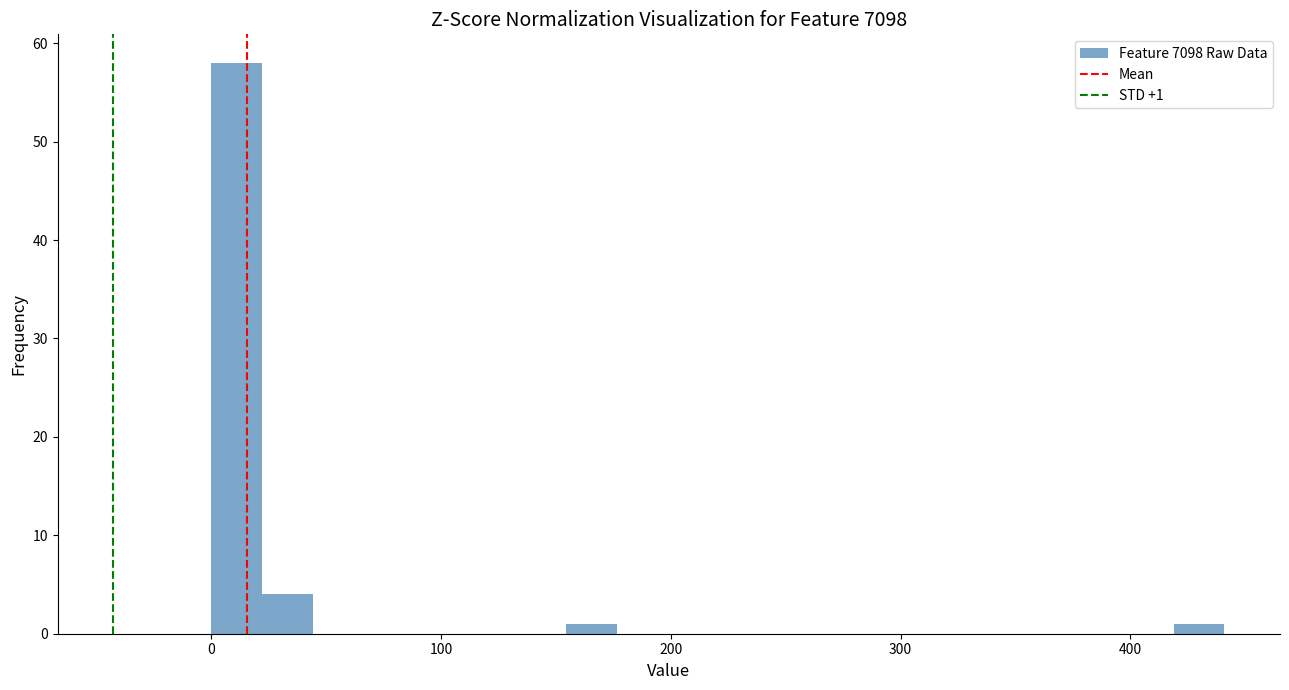

Around what value on the x-axis is the tallest bar? Give the approximate position of its centre, as read against the axis.

10